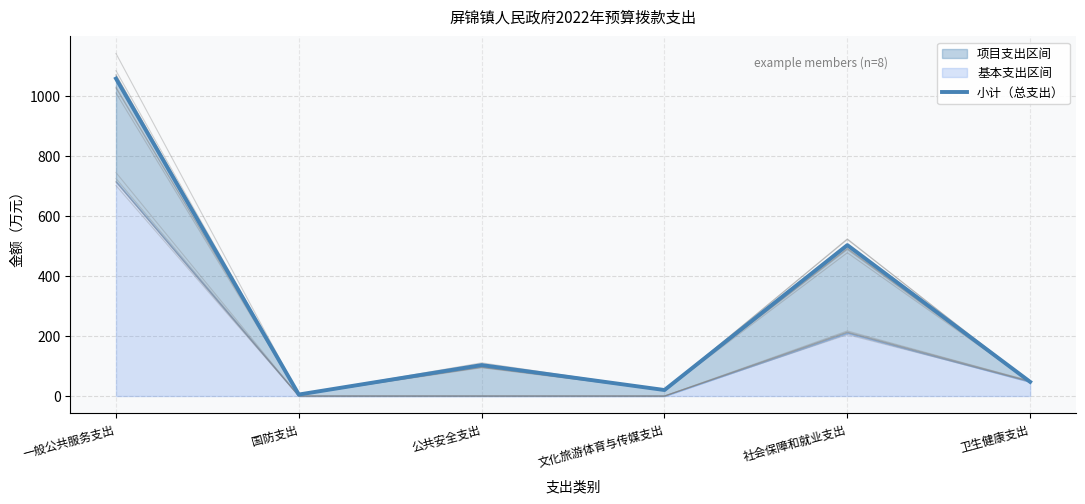

What is the greatest value displayed?

1057.1